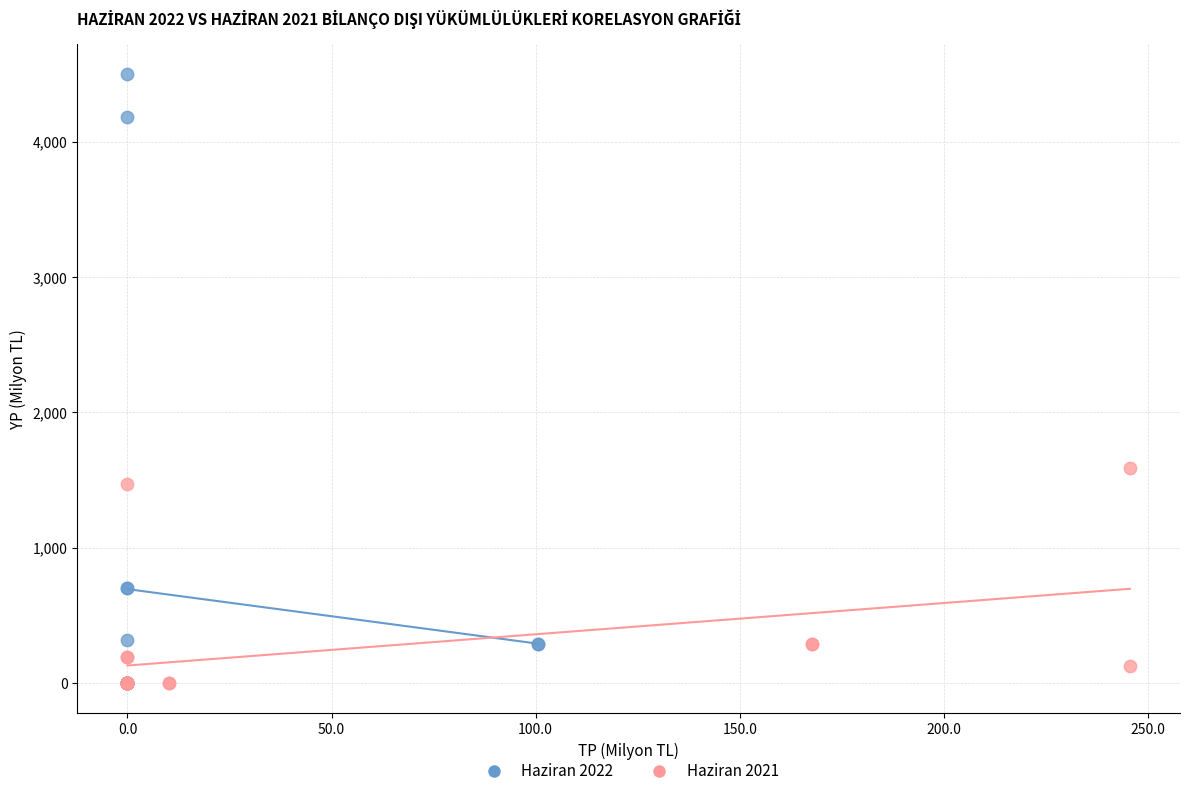

What are all the series names shown in the legend?

Haziran 2022, Haziran 2021